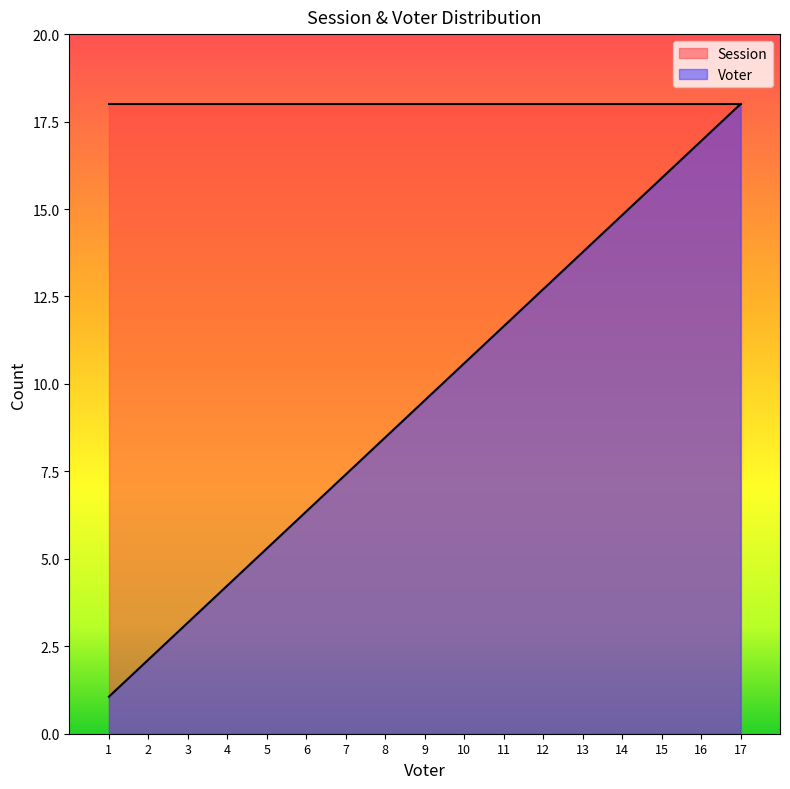

What is the value of the 4th point from the left?

4.2